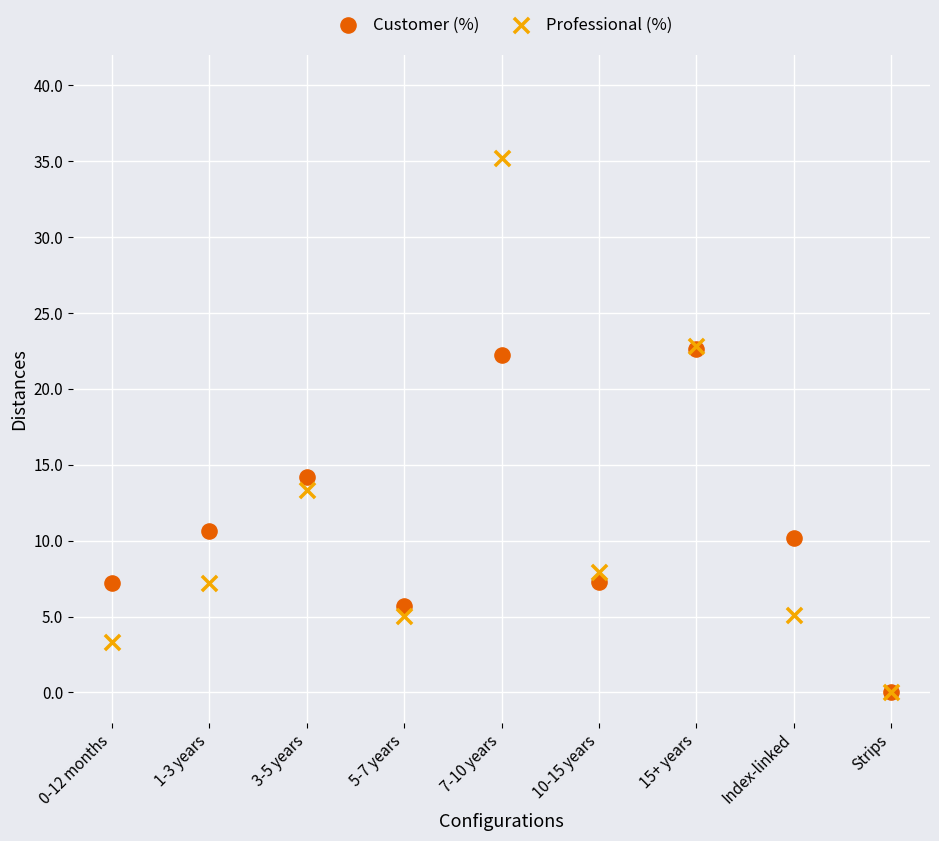

Which series contains the highest Y value?

Professional (%)